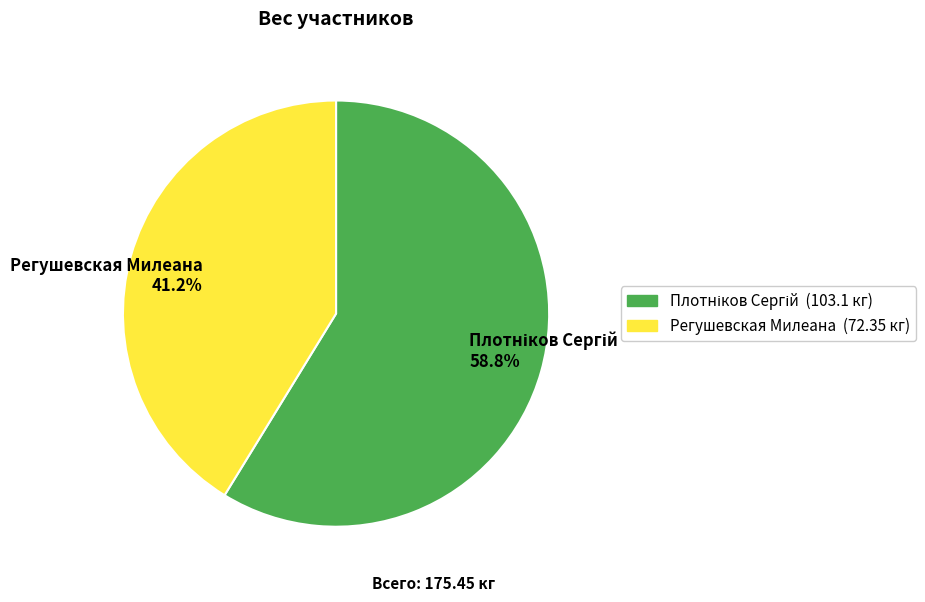

What portion of the pie excludes Регушевская Милеана 41.2%?

58.8%